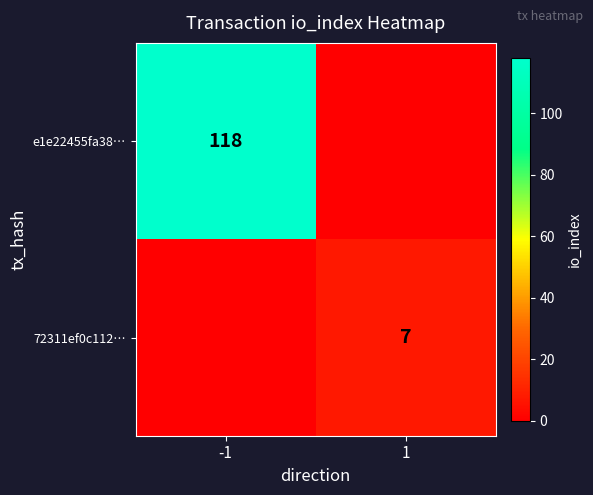

The e1e22455fa38… series shows 118 at -1. True or false?

True